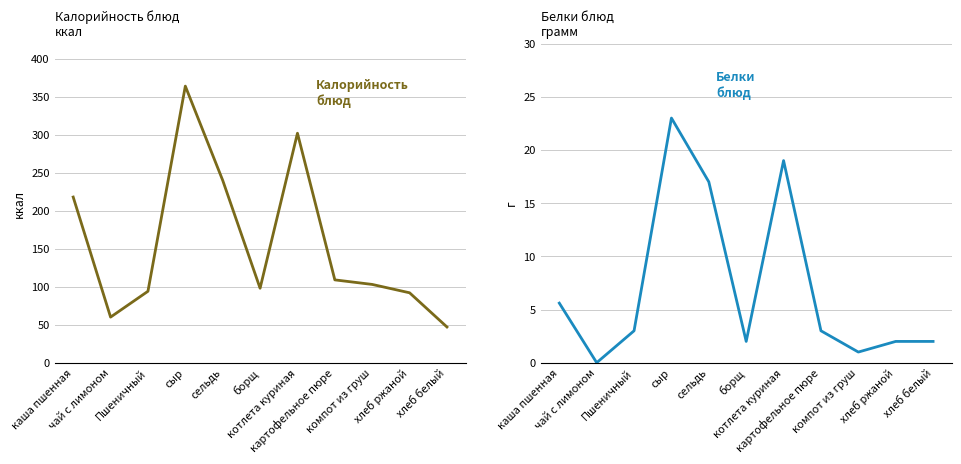

At how many categories does at least one series exceed 161?

4